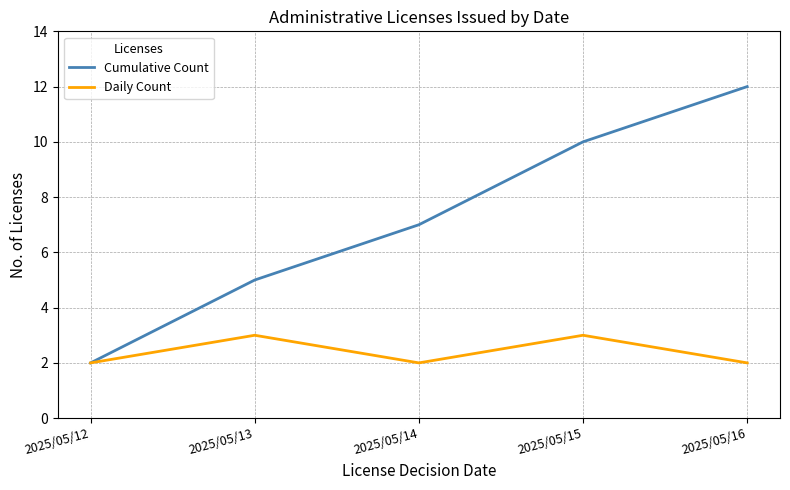

At which label does Cumulative Count reach its minimum?

2025/05/12